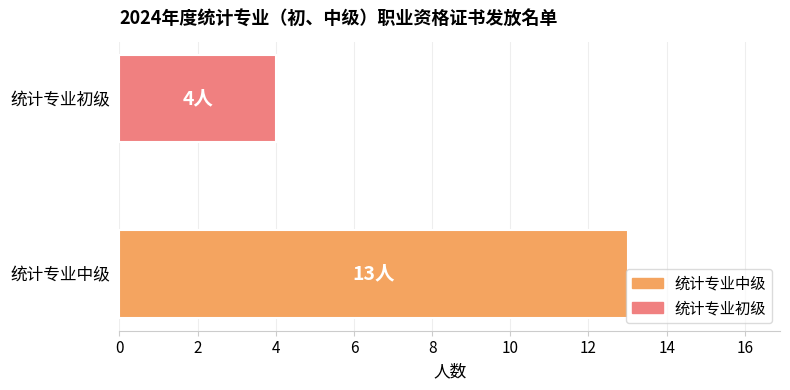

Is it true that the value at 统计专业中级 is 13?

True